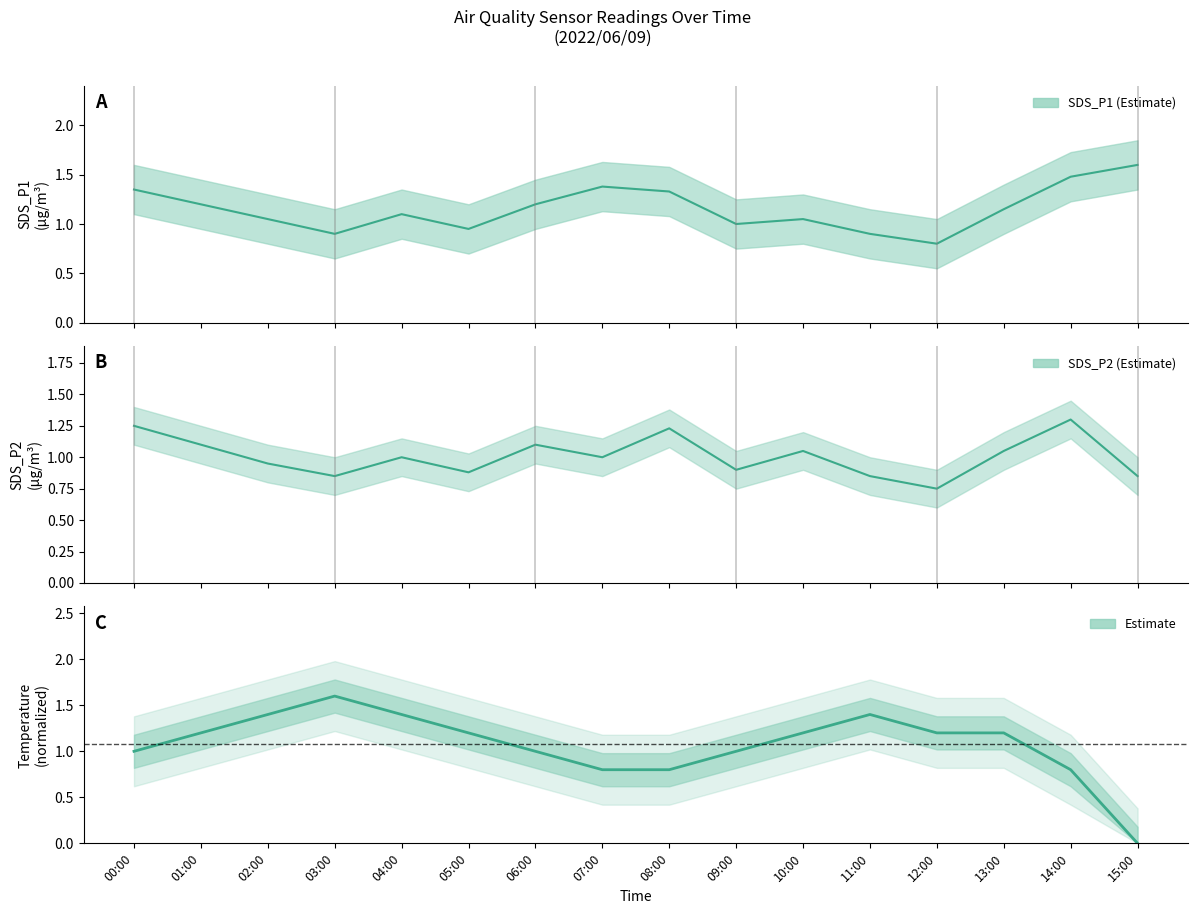

Rank the series at 01:00 from lowest to highest value.

SDS_P2, SDS_P1, Temp